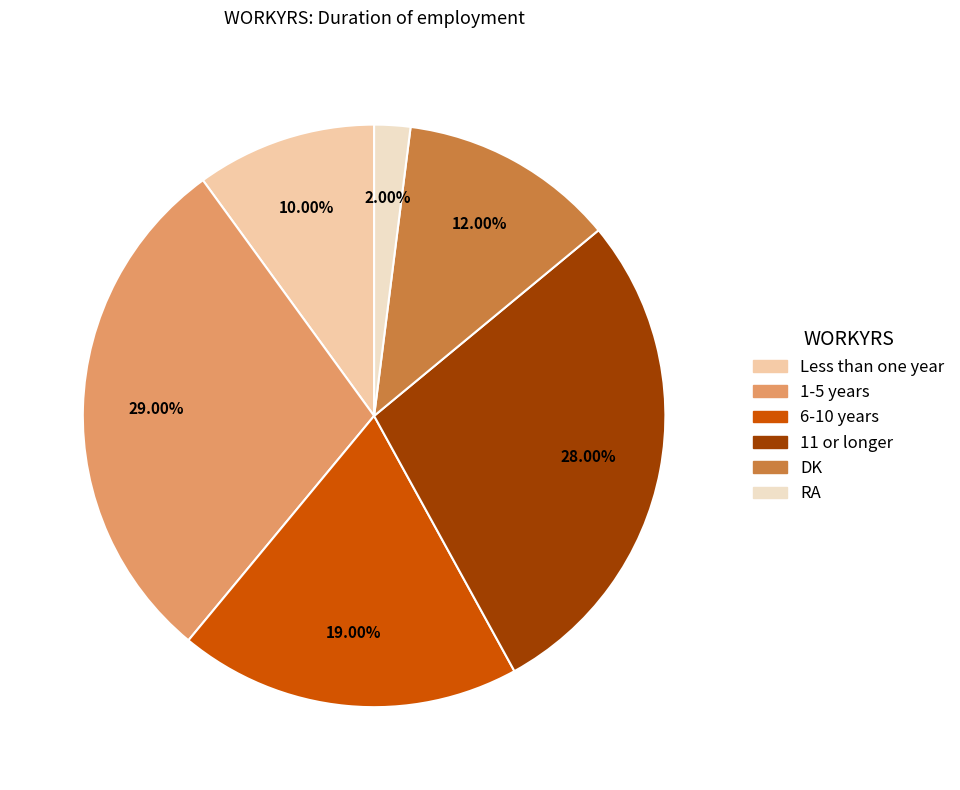

Is it true that DK is 18% of the pie?

False